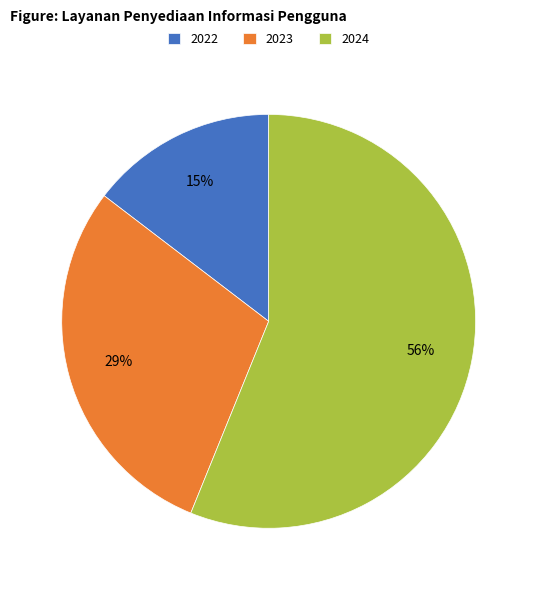

To the nearest percent, what percentage of the pie is 2022?

15%